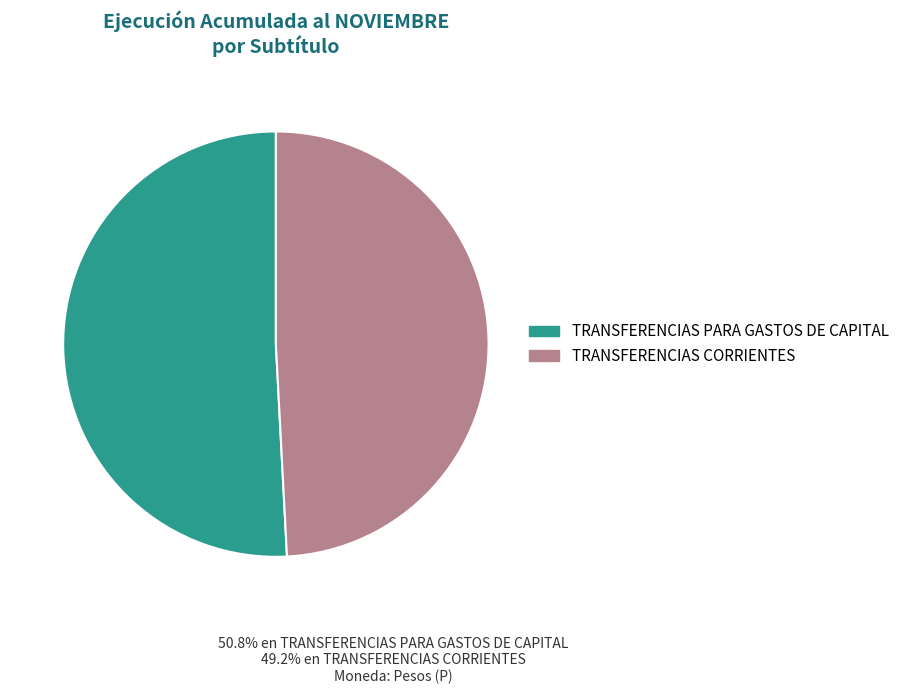

Is it true that TRANSFERENCIAS CORRIENTES is 49% of the pie?

True